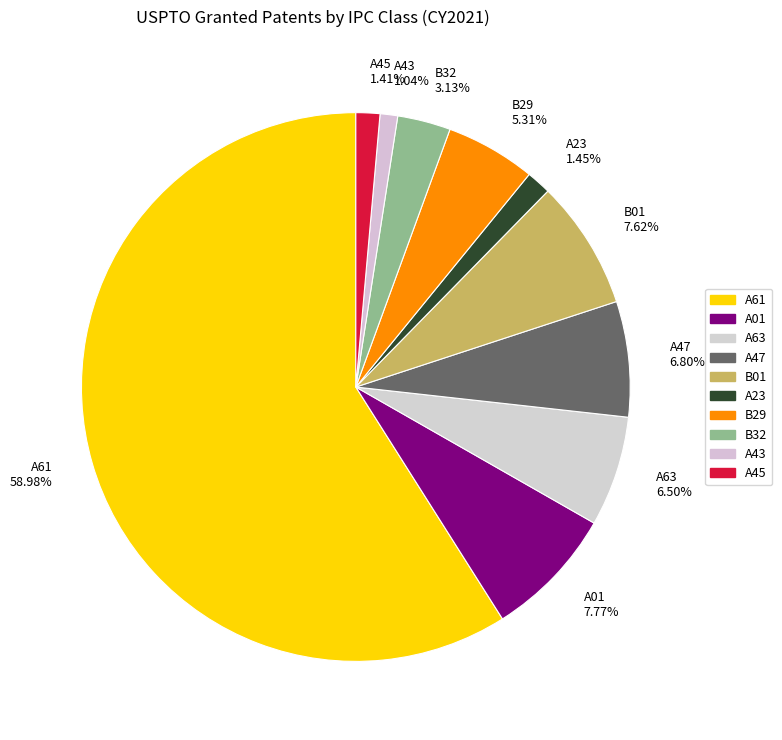

How much of the chart is everything except A43?

99.0%